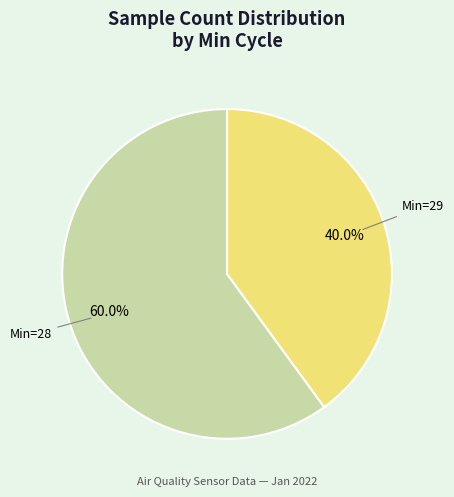

Is there a majority slice in this chart?

Yes